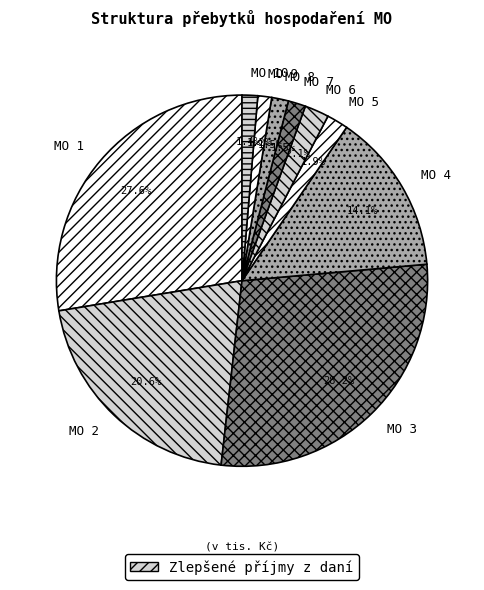

What is the largest slice in the pie chart?

MO 3